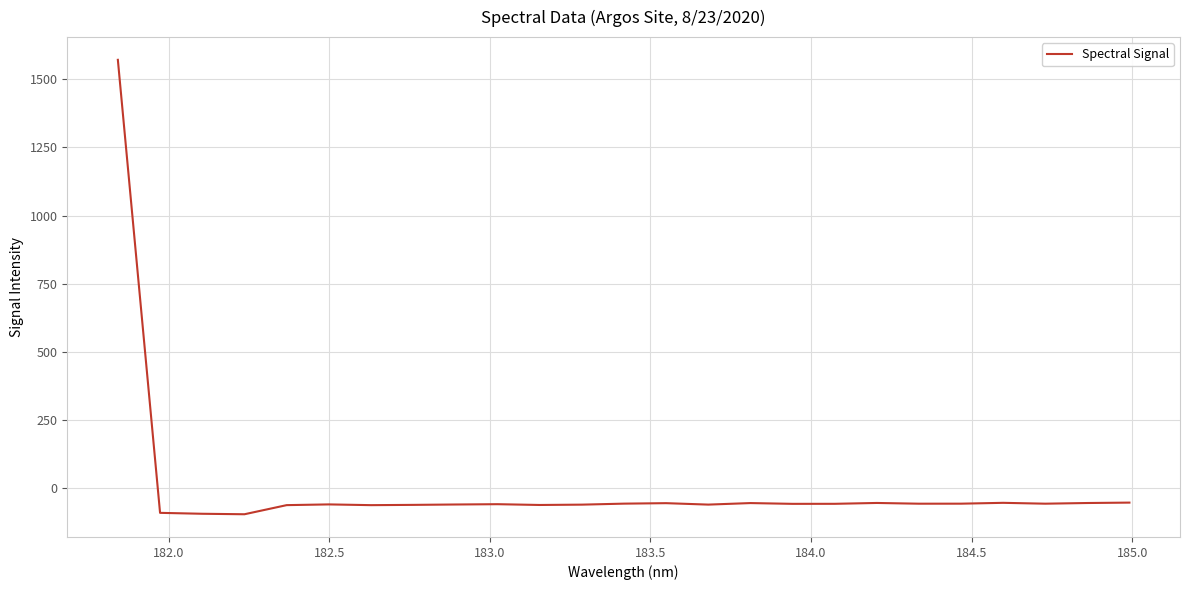

What is the greatest value displayed?

1571.5